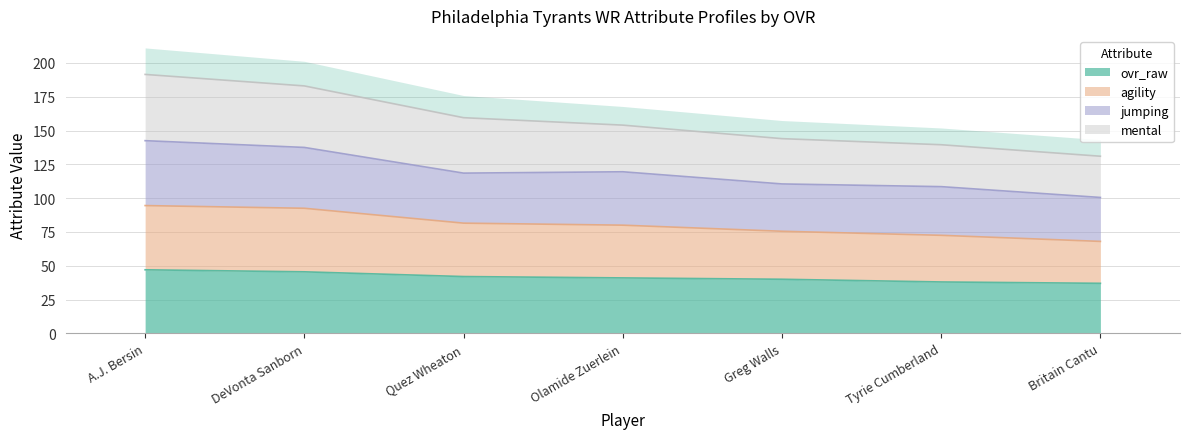

Is it true that ovr_raw equals 60.2 at Olamide Zuerlein?

False